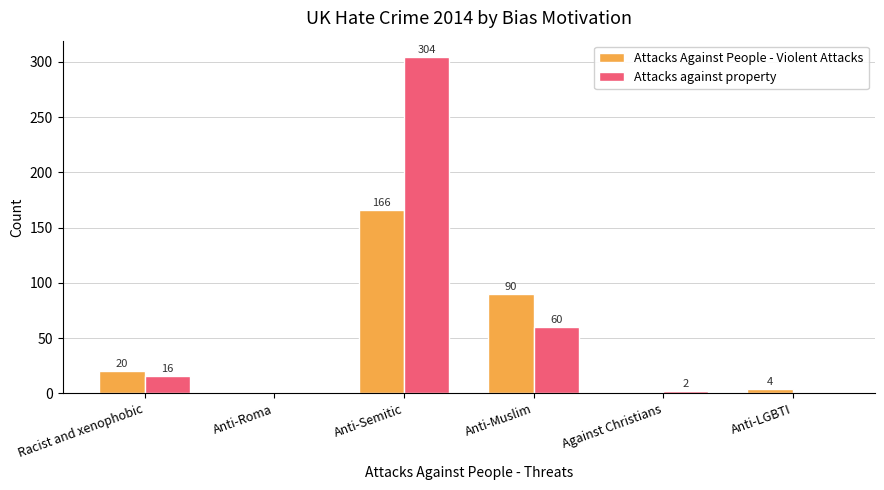

Reading right to left, list all the values displayed in this chart.

Attacks Against People - Violent Attacks: 4	0	90	166	0	20
Attacks against property: 0	2	60	304	0	16